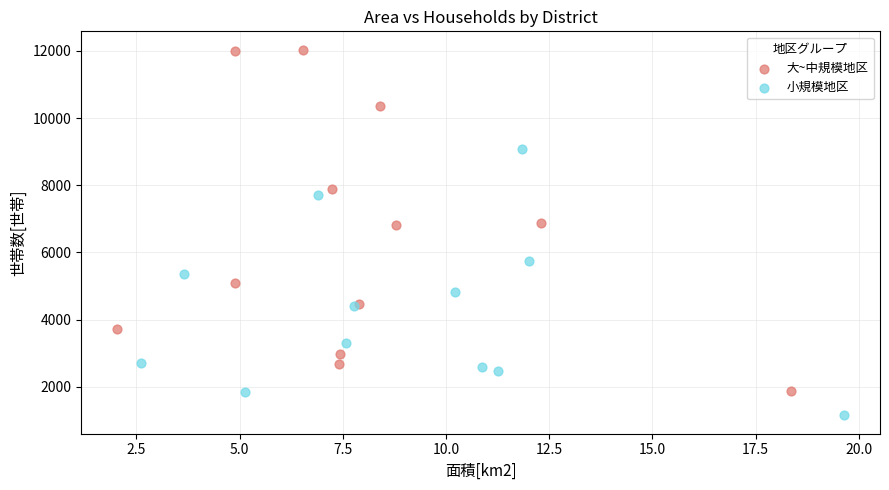

Which series contains the highest Y value?

大~中規模地区